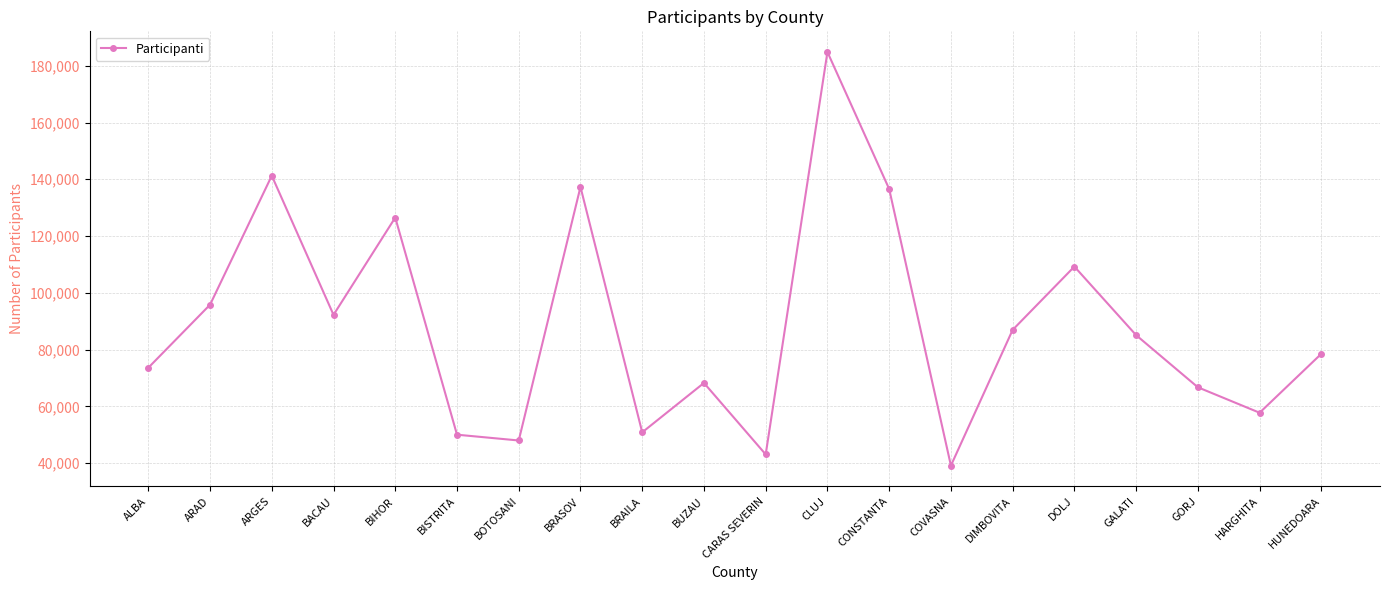

Reading left to right, transcribe all the data shown in this chart.

73608	95814	141258	92249	126518	50029	47990	137306	50863	68258	43081	184832	136580	39141	86953	109247	85092	66732	57763	78536